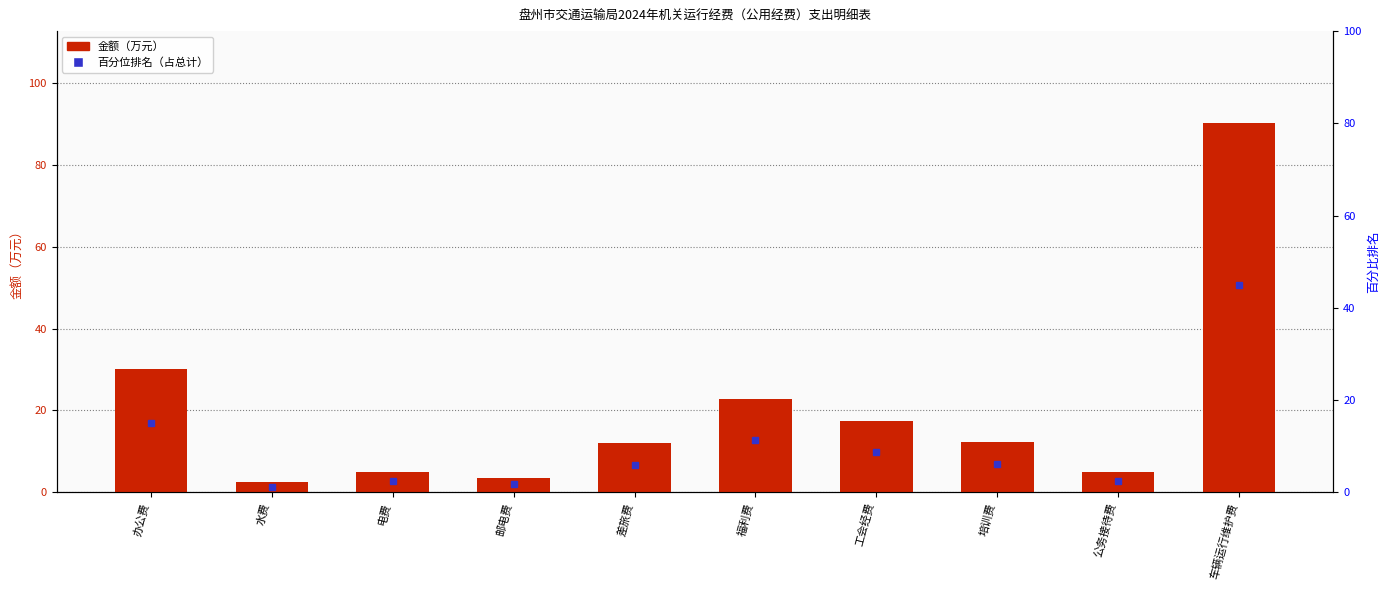

How many bars are there in total?

10